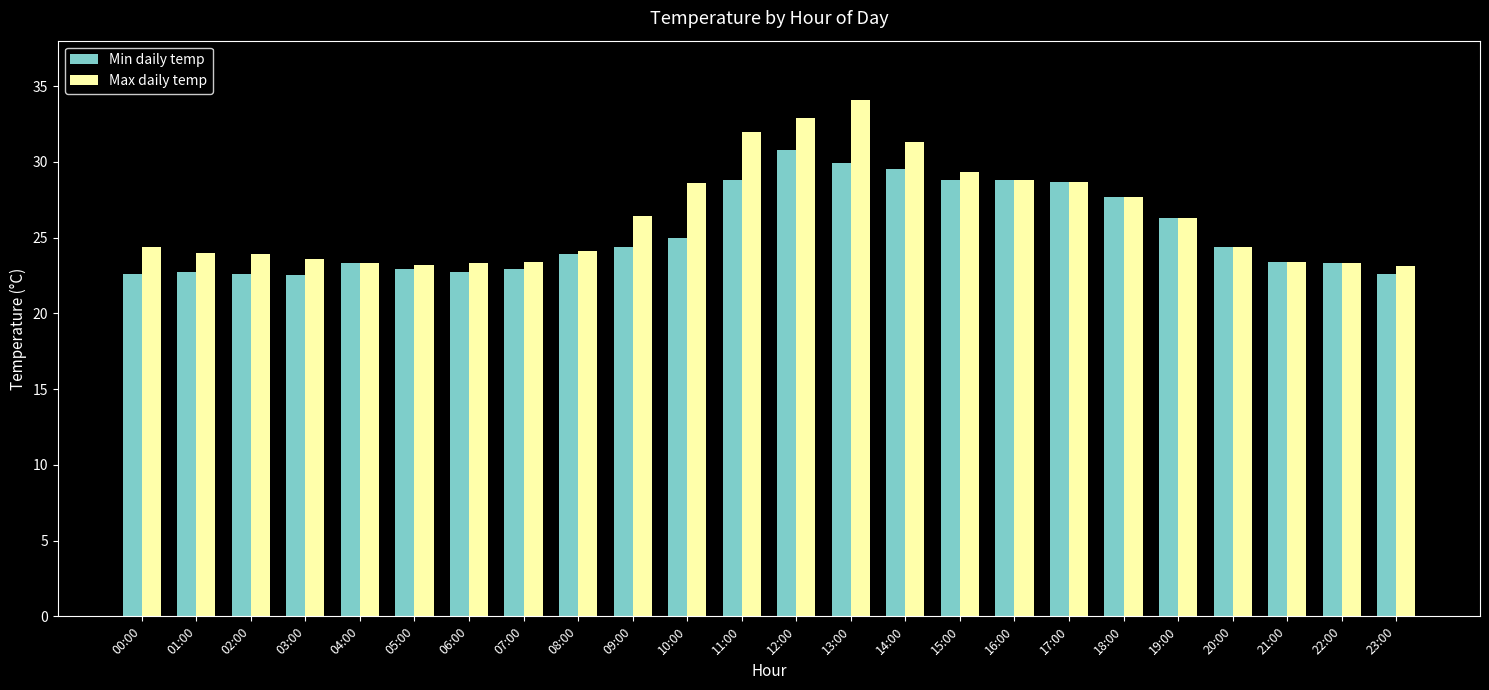

What is the difference between the maximum and minimum values in the Min daily temp series?

8.3